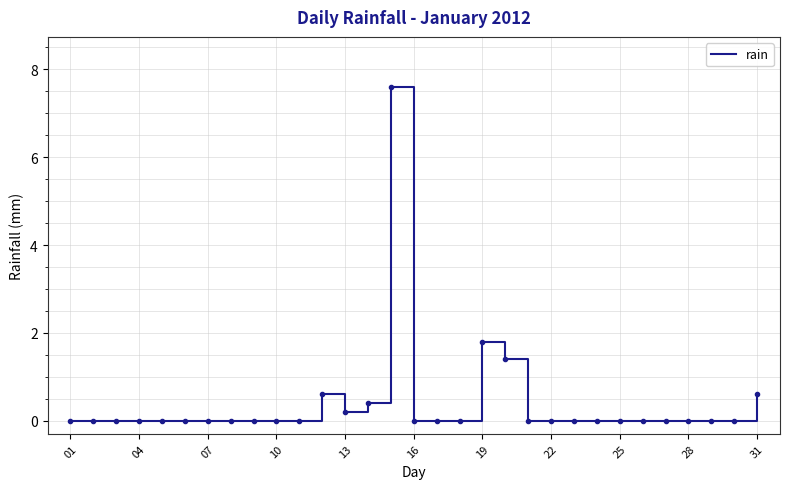

What is the maximum value shown in the chart?

7.6